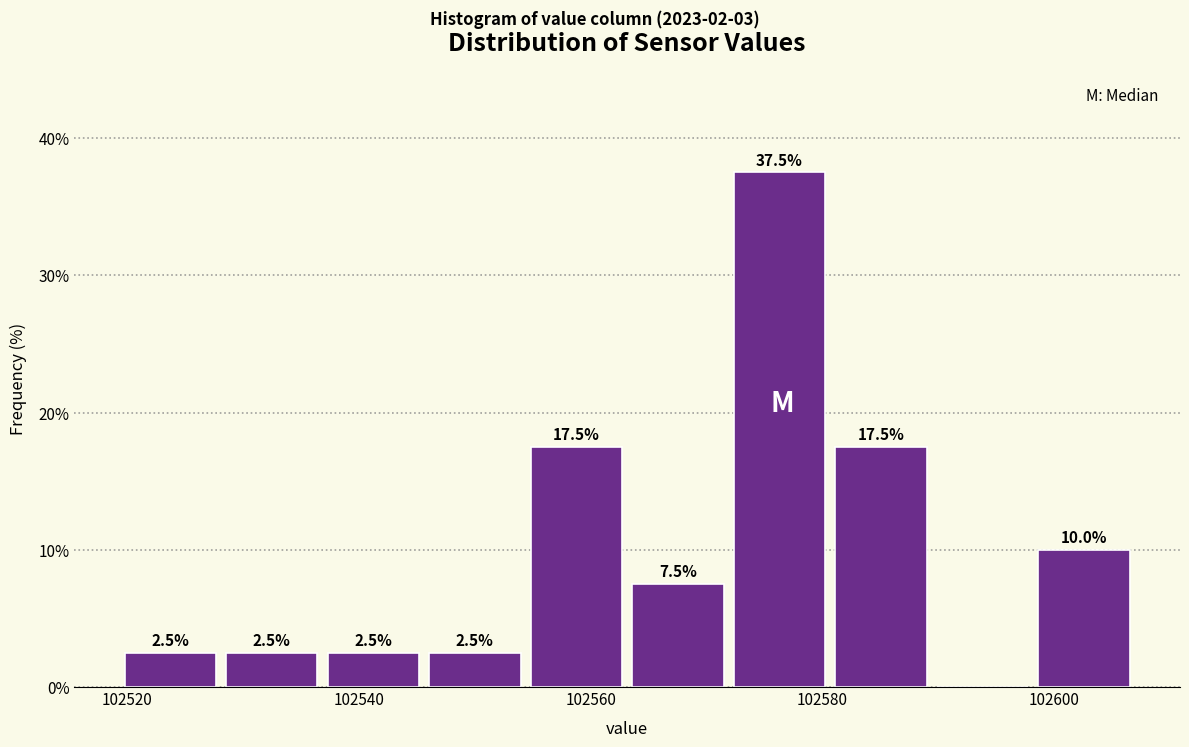

Which range on the x-axis has the tallest bar?

102572 to 102580